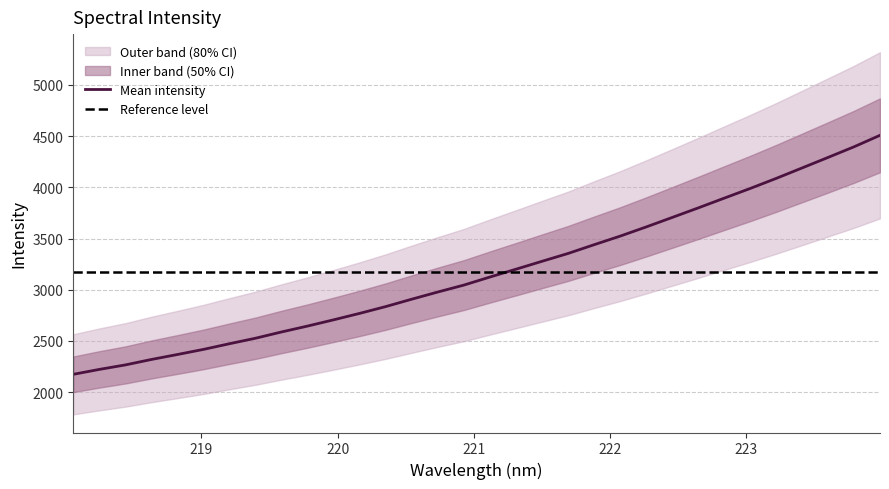

What is the highest value of the Mean intensity series?

4508.1